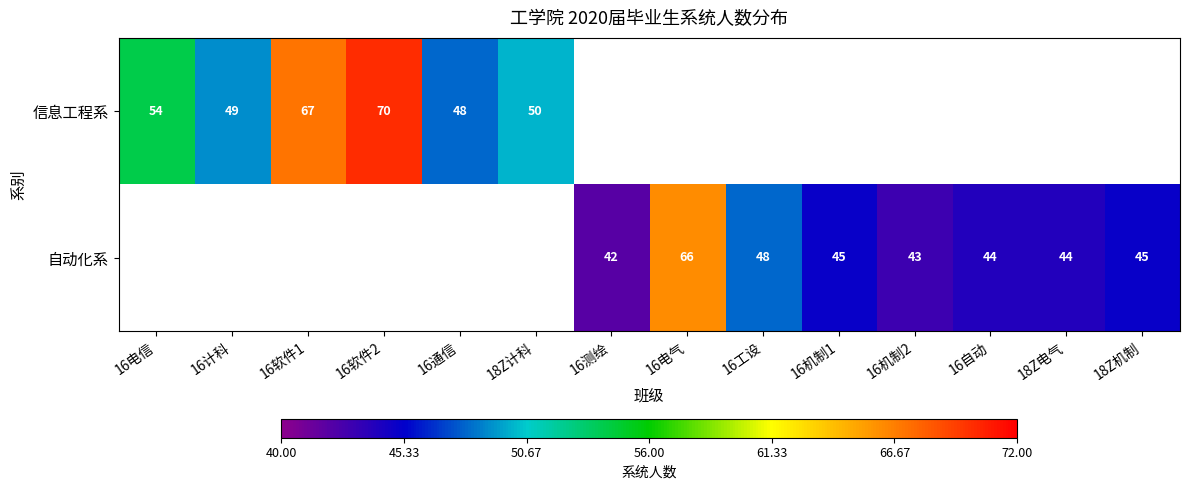

The 信息工程系 series shows 50 at 18Z计科. True or false?

True